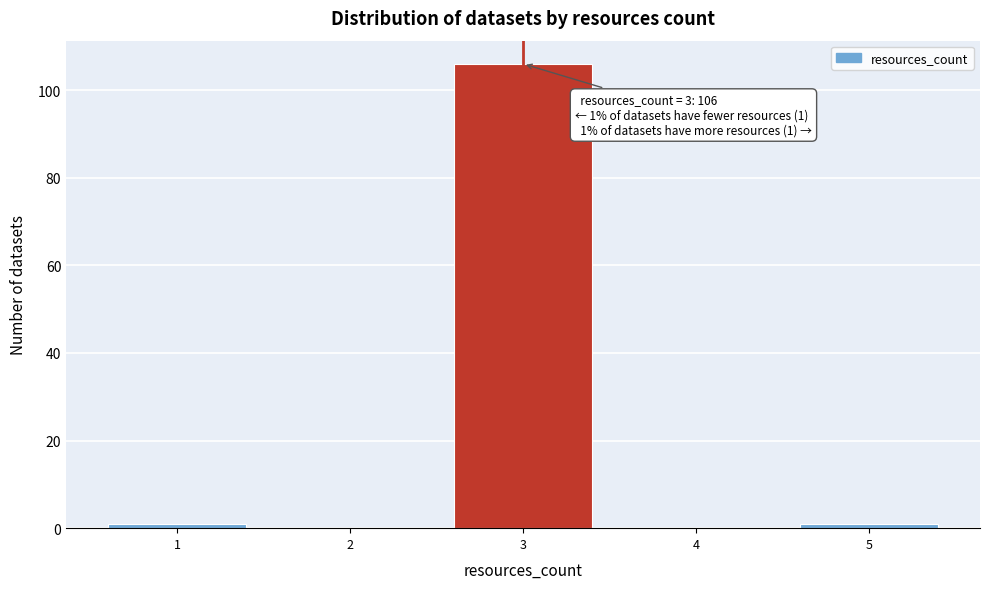

Which range on the x-axis has the tallest bar?

2.5 to 3.5